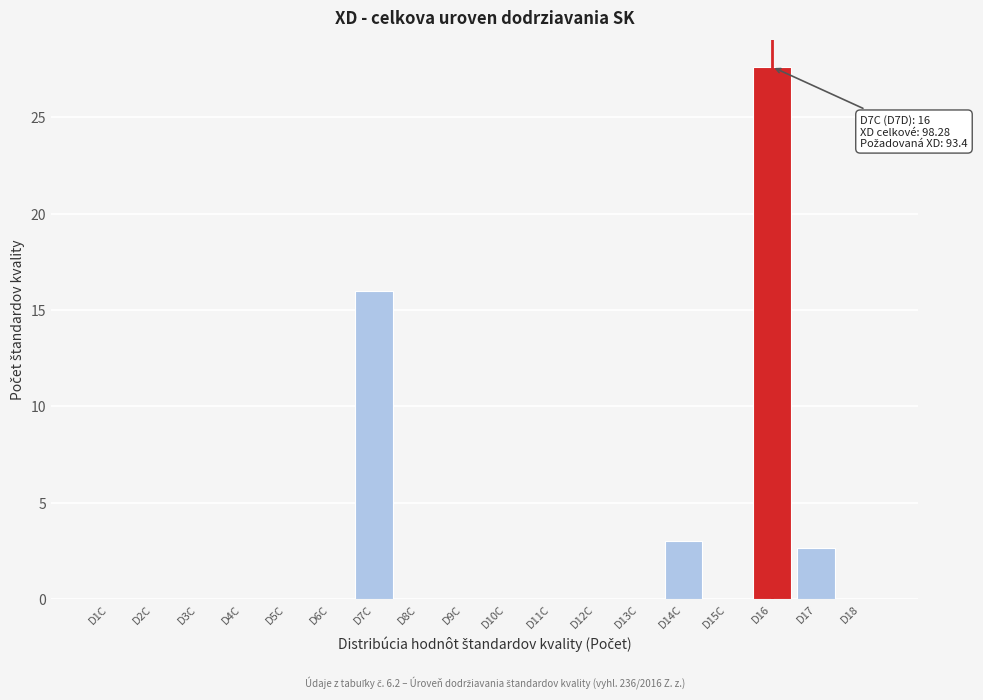

At which category does the chart reach its peak across all series?

D16